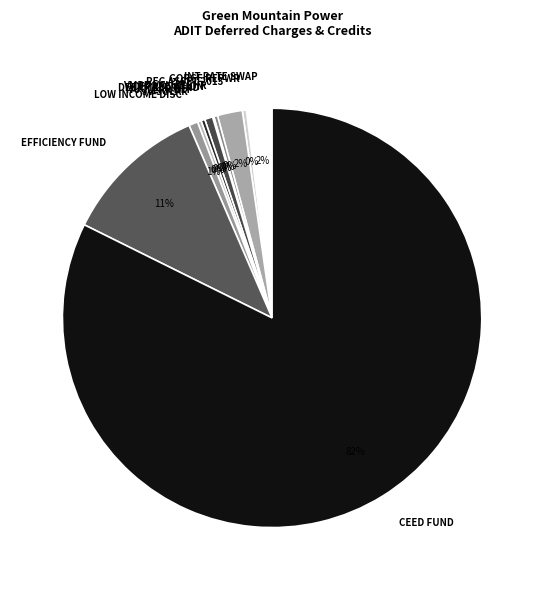

To the nearest percent, what portion does INT RATE SWAP represent?

2%